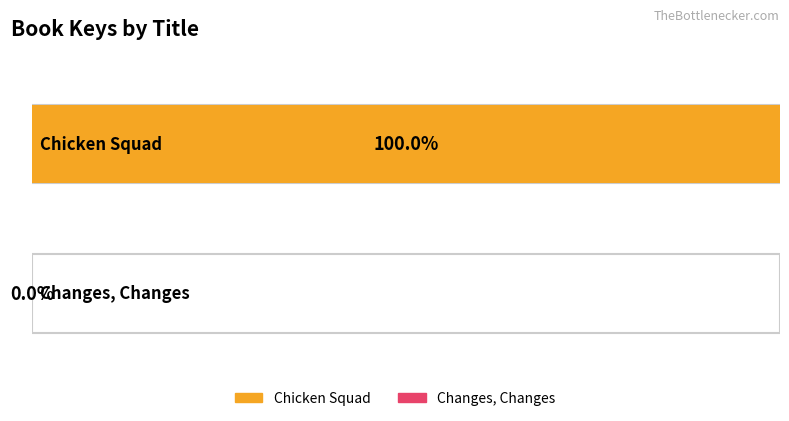

Does the chart contain stacked bars?

No